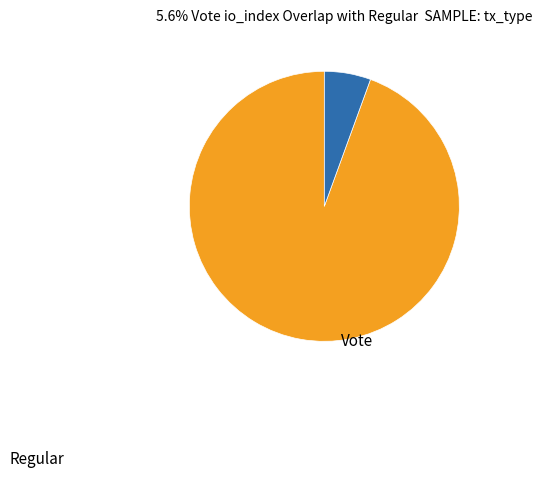

What percentage is the Regular slice, to the nearest percent?

94%